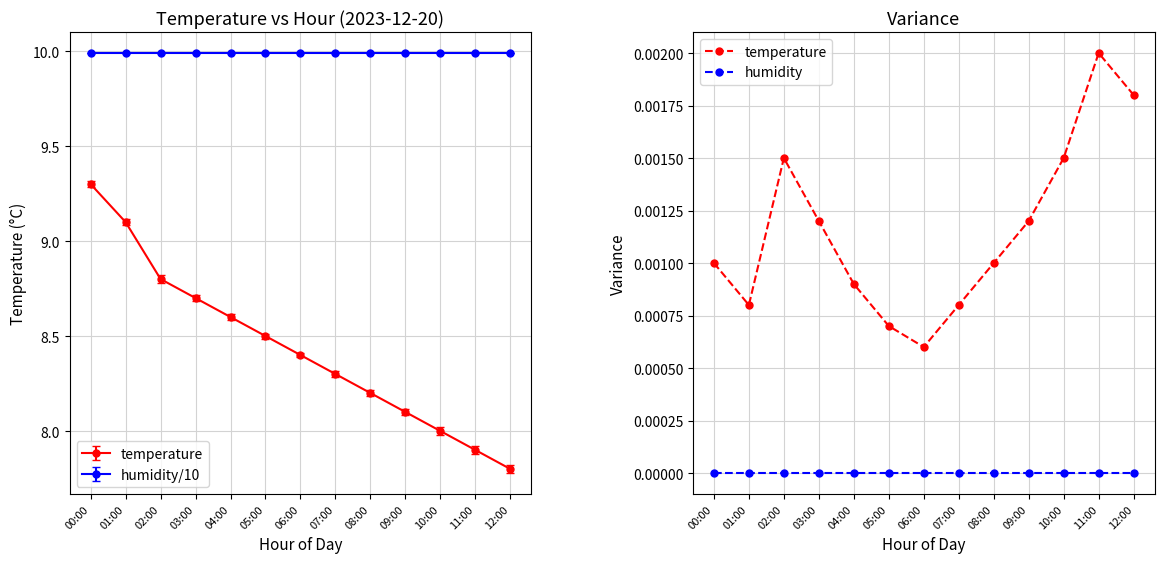

Is this an area chart (filled region under the line)?

No